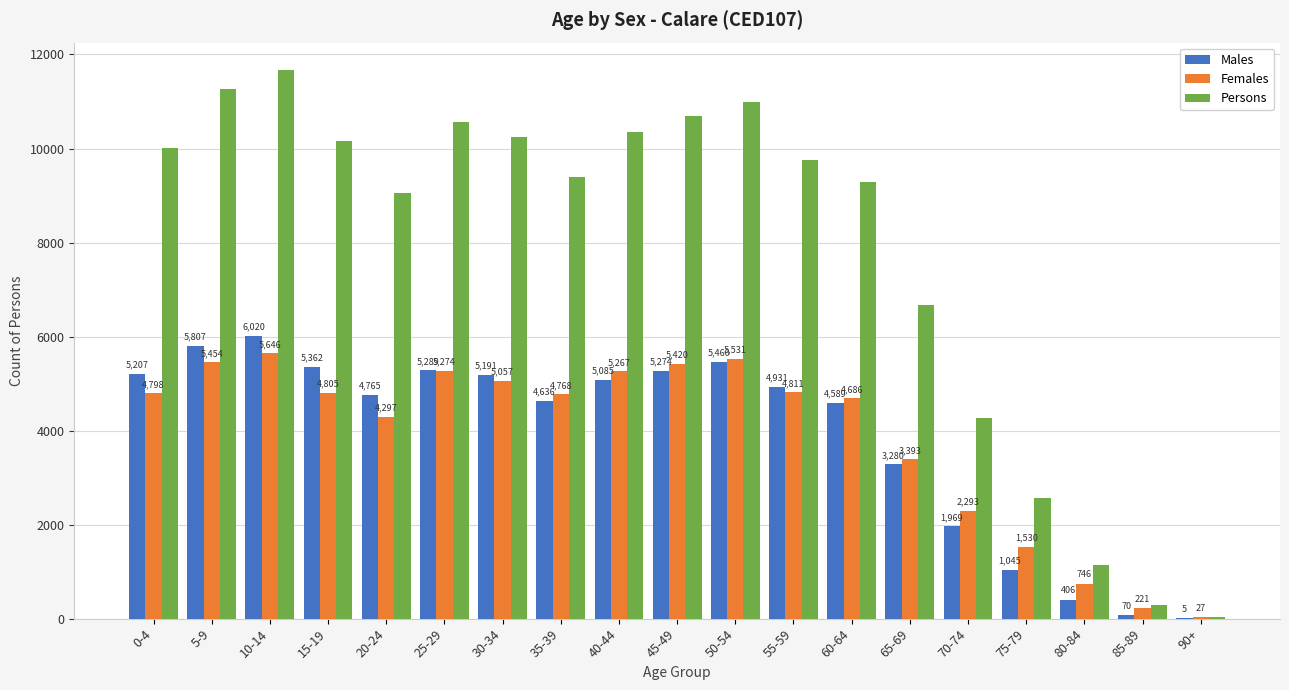

Count the number of categories in the chart.

19